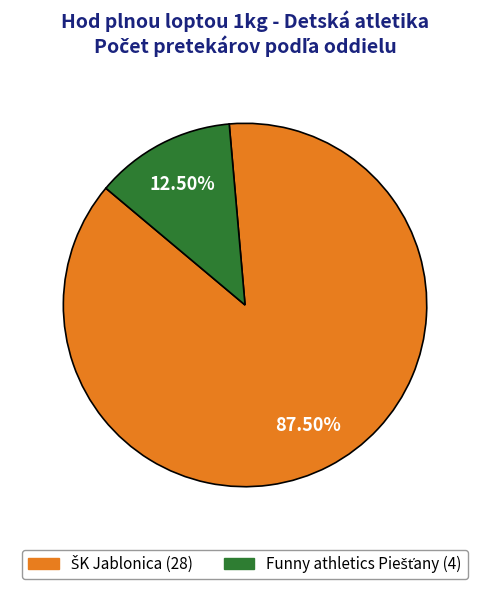

Does any single category account for the majority?

Yes